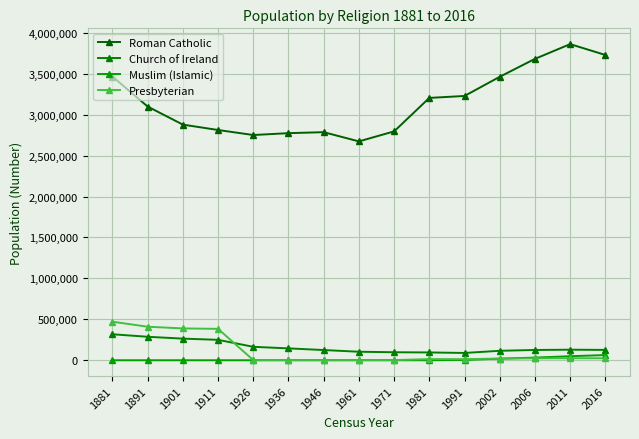

What are all the series names shown in the legend?

Roman Catholic, Church of Ireland, Muslim (Islamic), Presbyterian